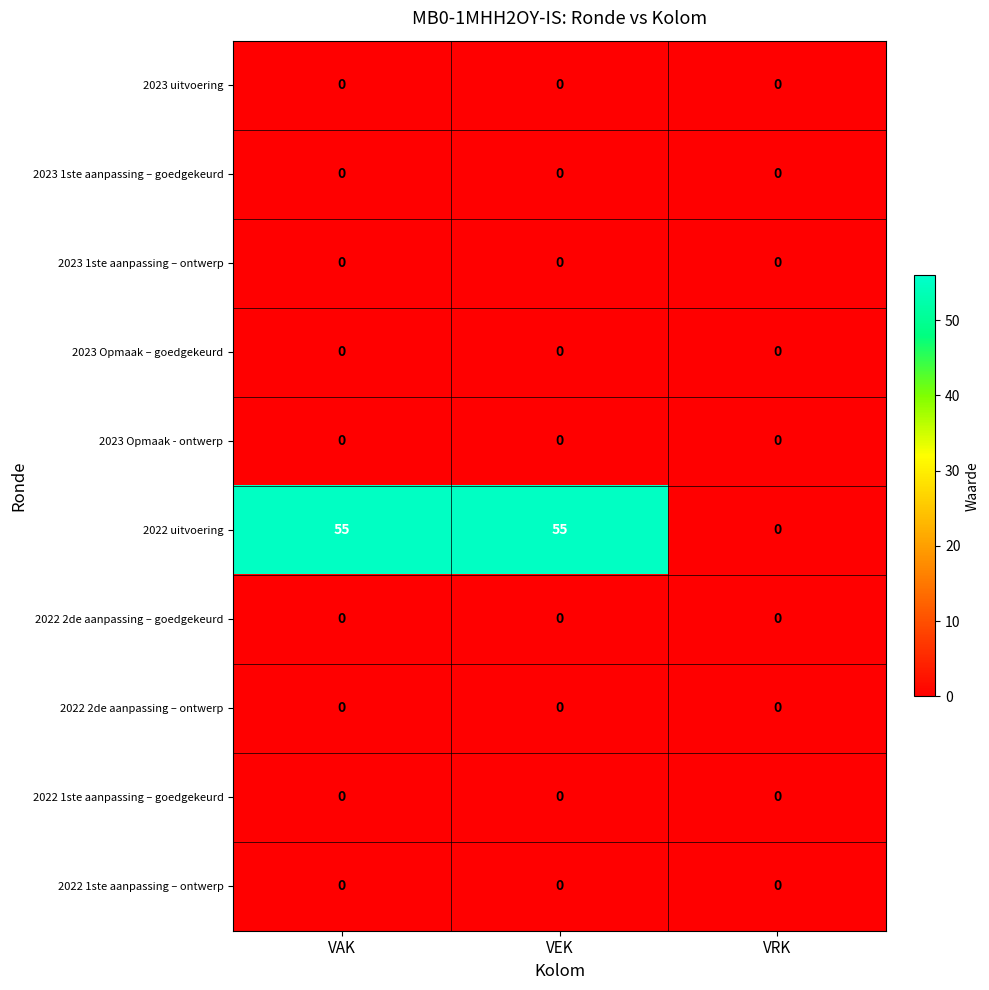

Which series has the largest range (max minus min)?

2022 uitvoering